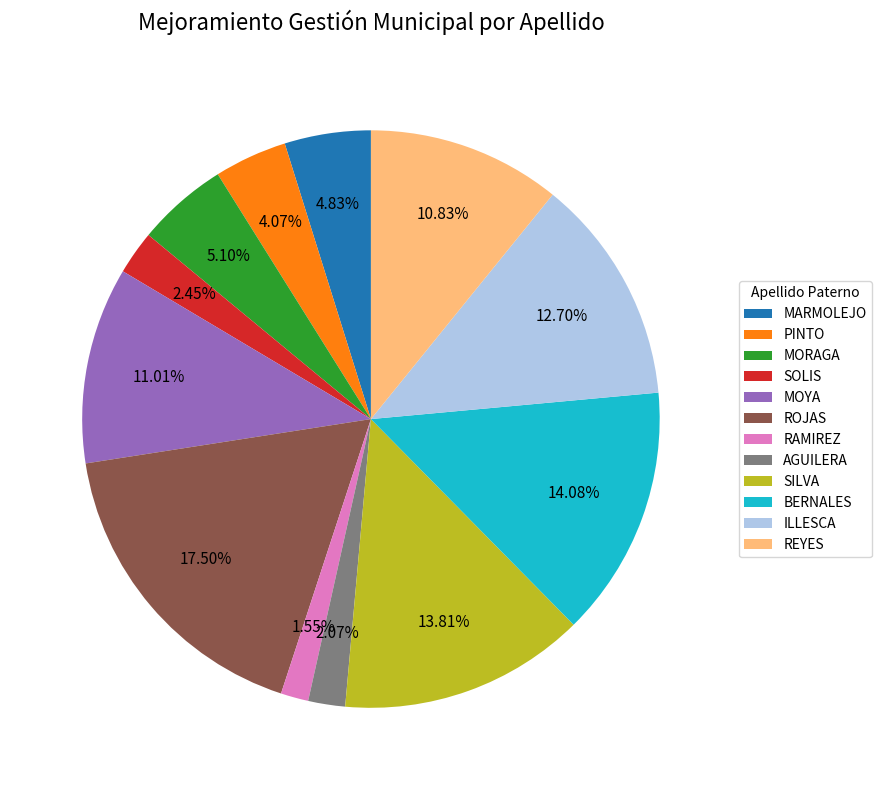

To the nearest percent, what is the combined percentage of ROJAS and MOYA?

29%